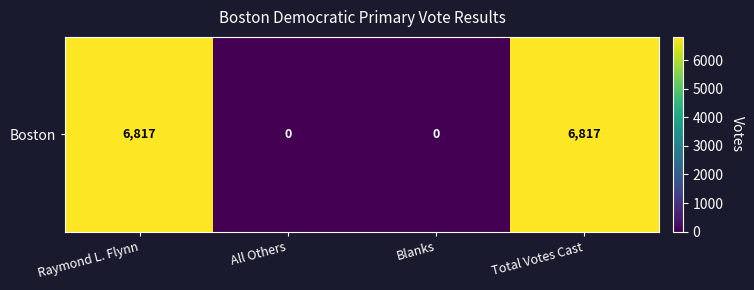

What is the difference between the maximum and minimum values?

6817